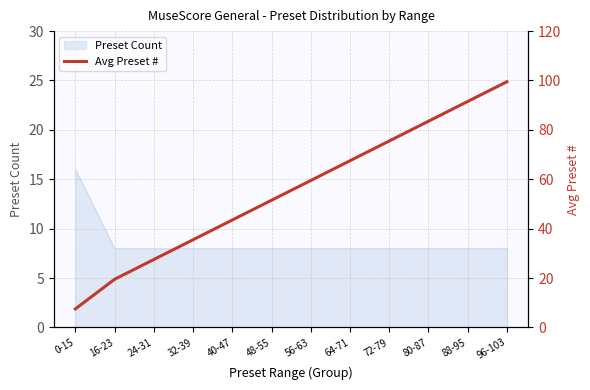

Where is the data nearest to the value 53?

48-55